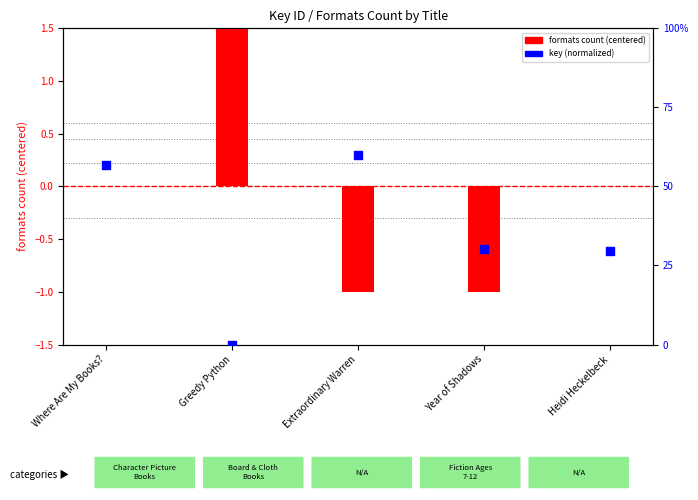

What are all the series names shown in the legend?

formats count (centered), key (normalized)